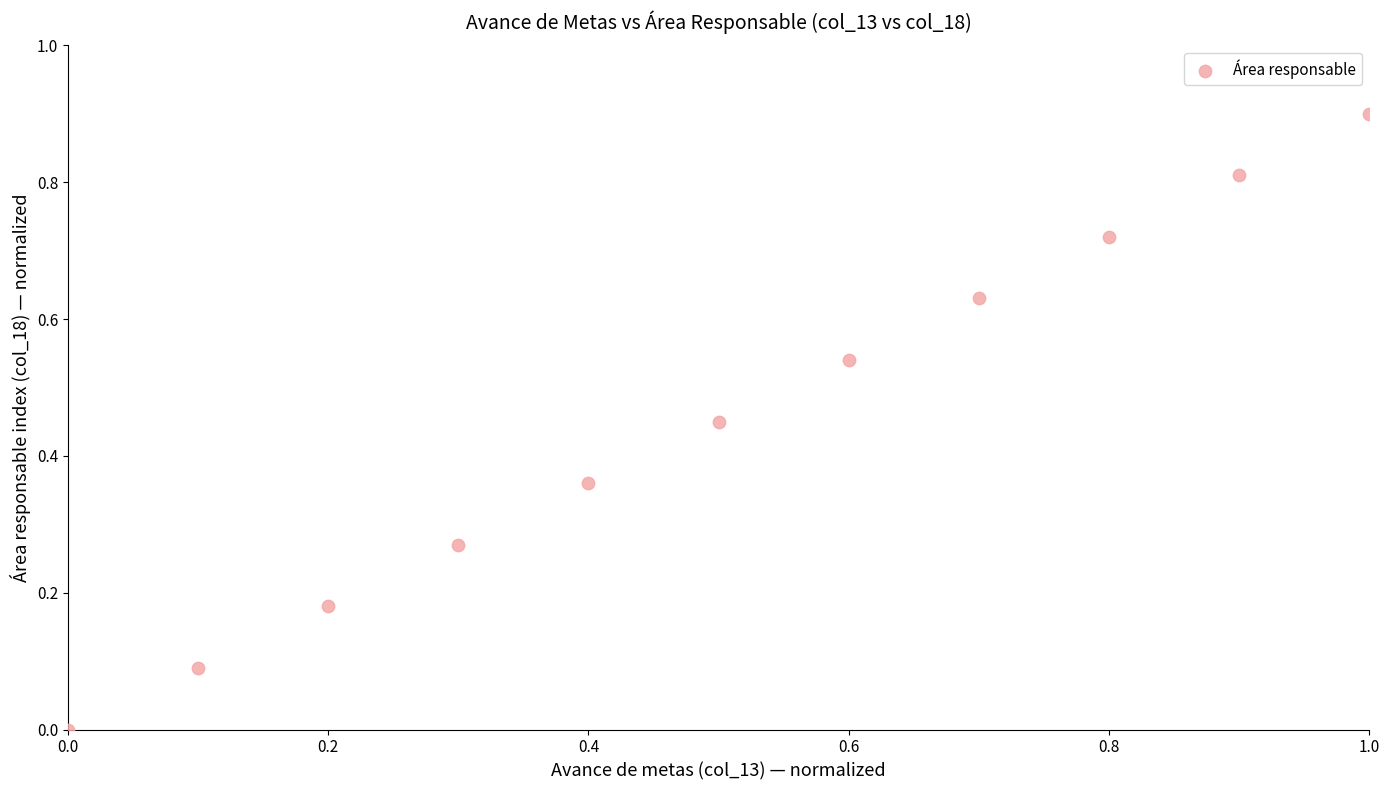

What is the range of X values (max minus min)?

1.0